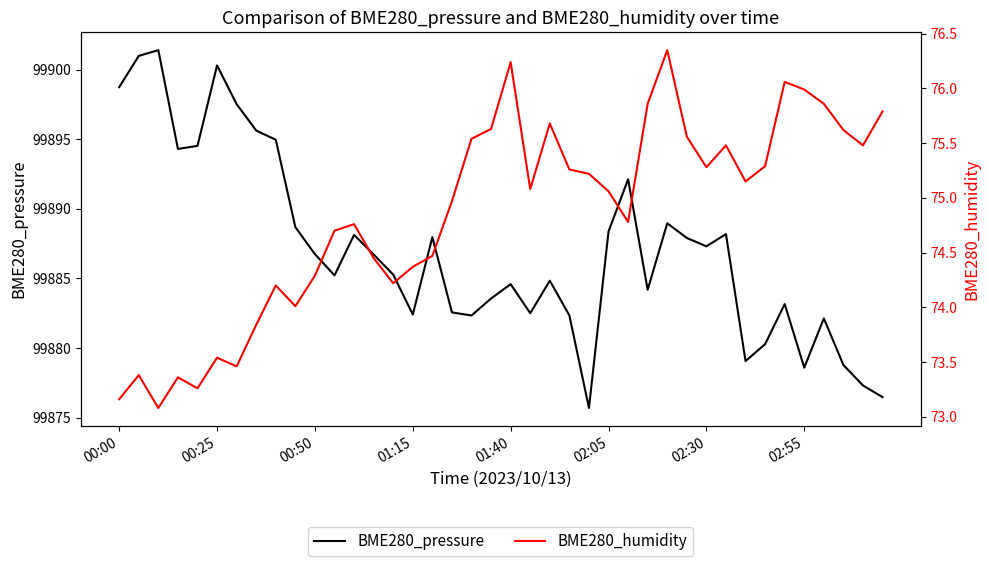

Count the number of data series in this chart.

2